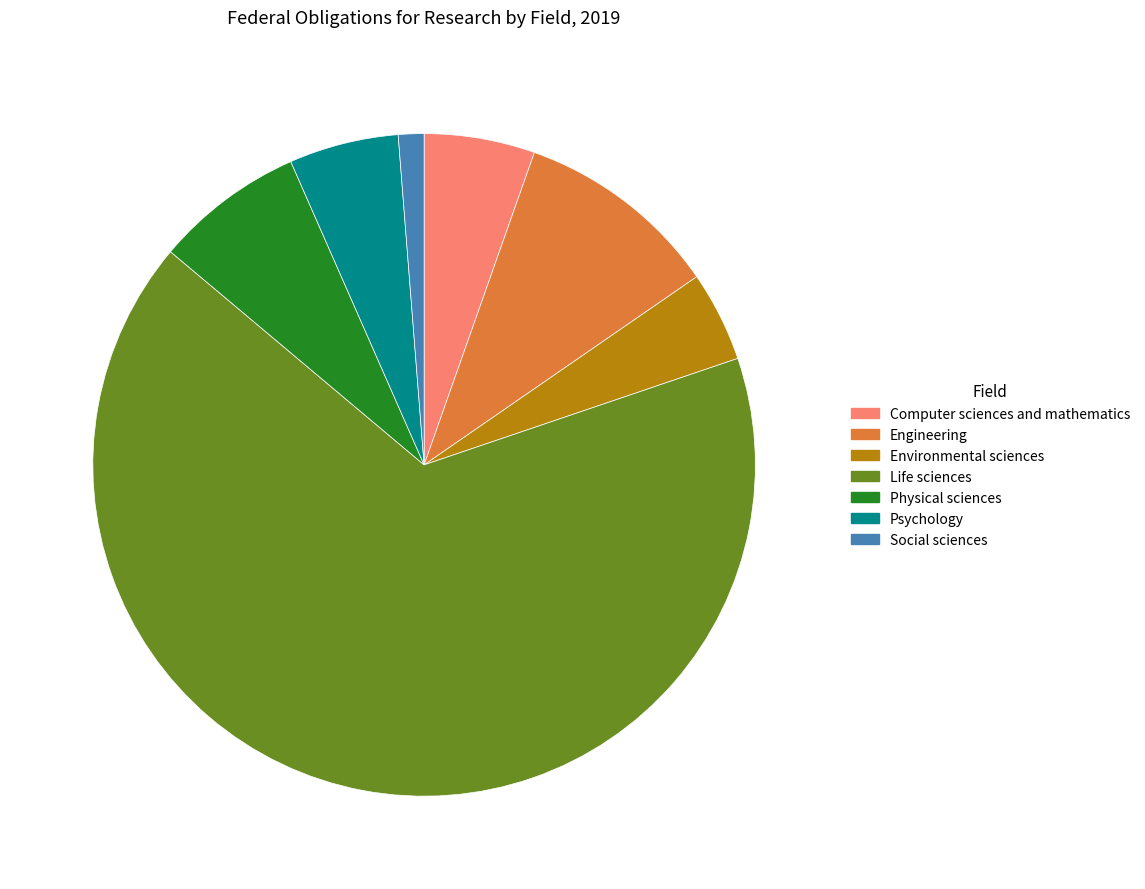

How many segments does this pie chart have?

7